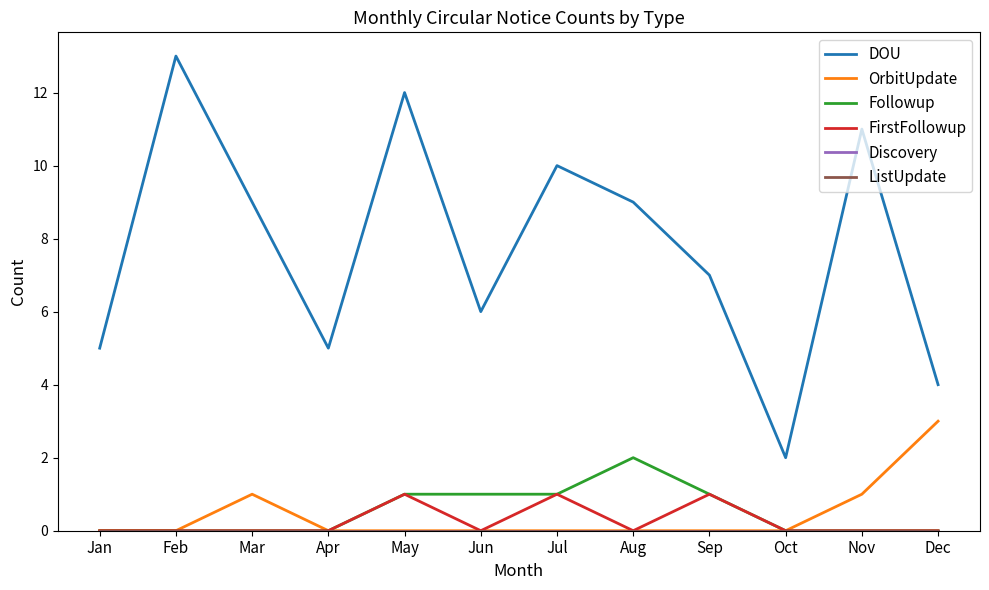

Does the chart have visible grid lines?

No